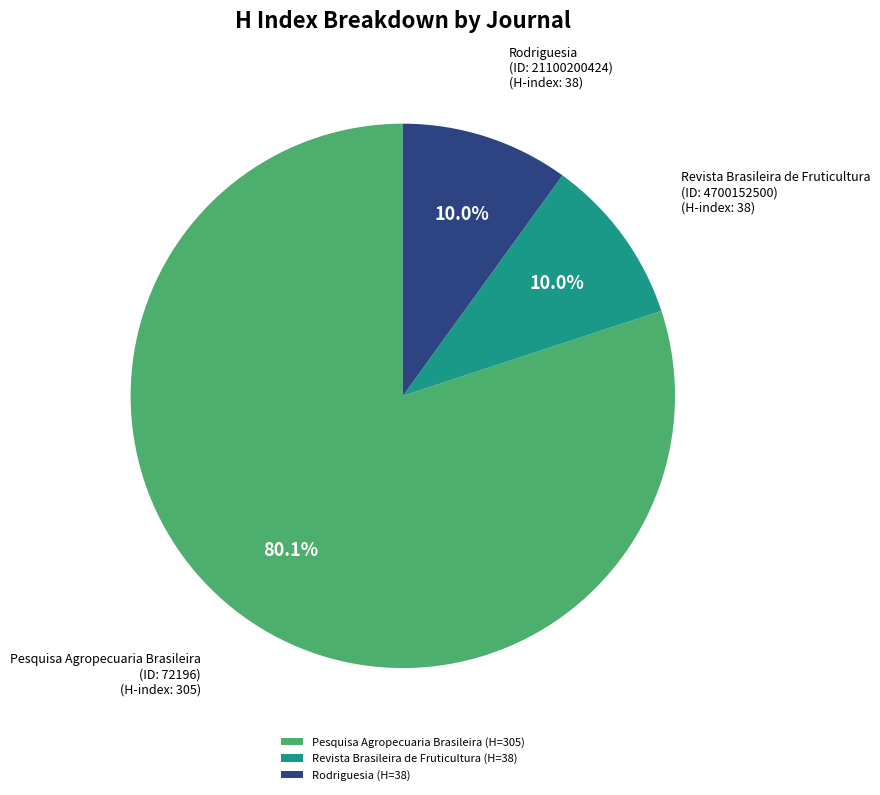

To the nearest percent, what portion does Pesquisa Agropecuaria Brasileira represent?

80%